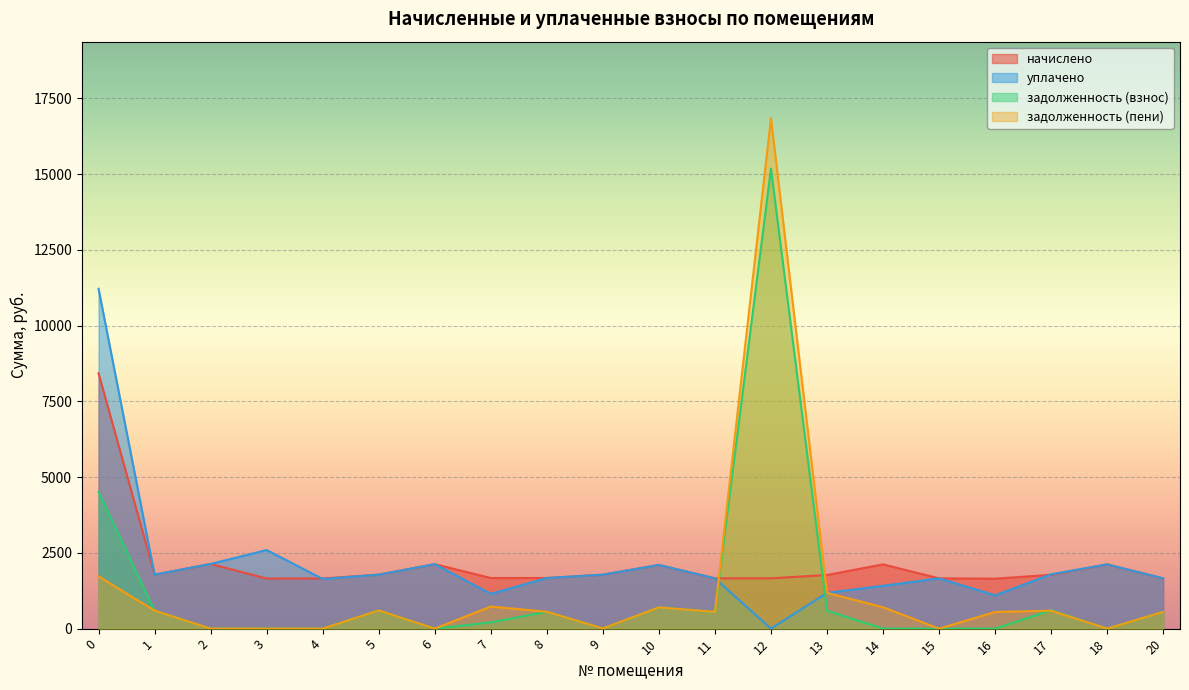

The начислено series shows 1648.1 at 16. True or false?

True